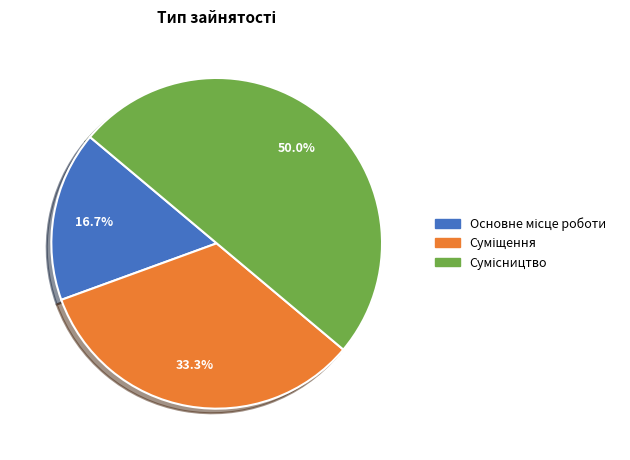

What is the change in value from Основне місце роботи to Сумісництво?

+2